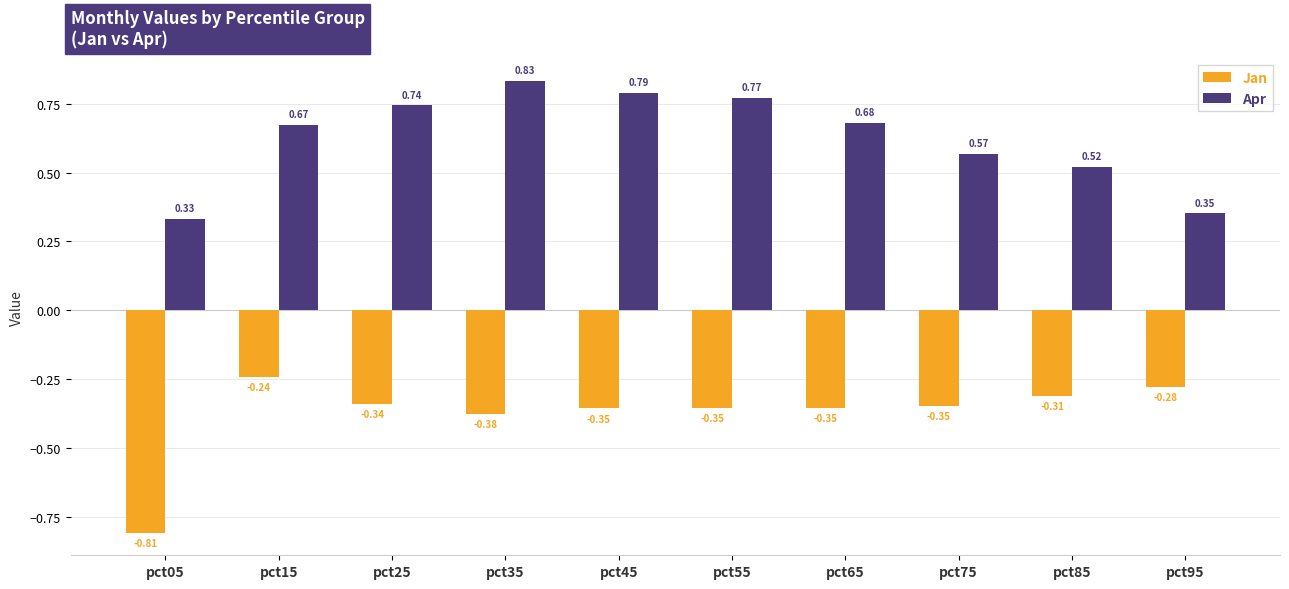

How many groups of bars are there?

10